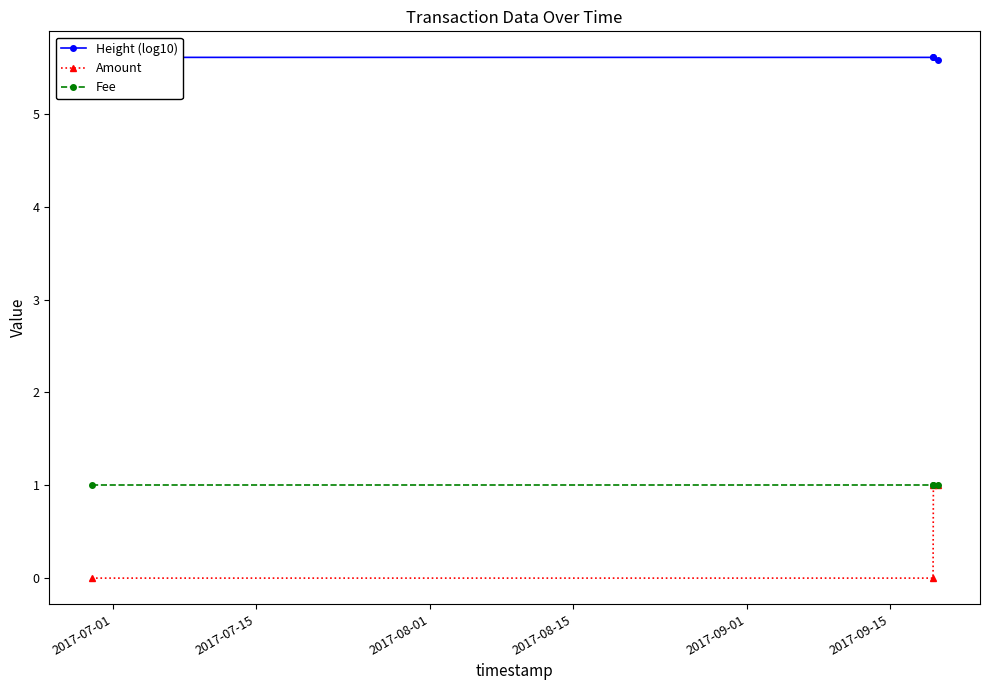

How many distinct data groups are displayed?

3